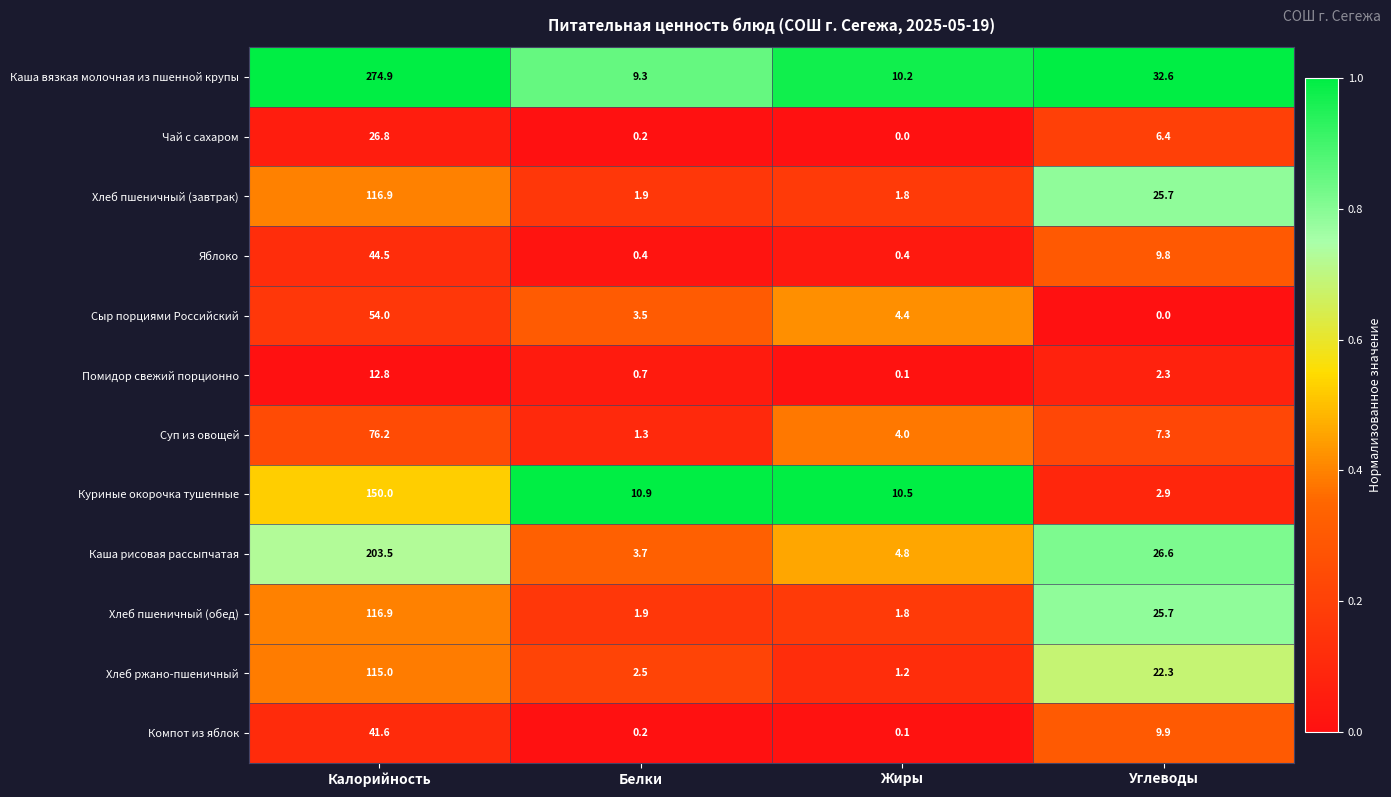

At which label does Суп из овощей reach its minimum?

Белки